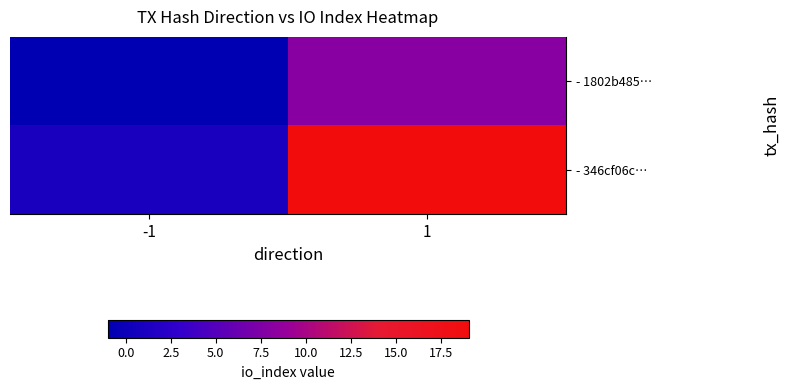

Reading left to right, extract all data points from this chart.

- 1802b485…: -1=-1	1=8
- 346cf06c…: -1=1	1=19